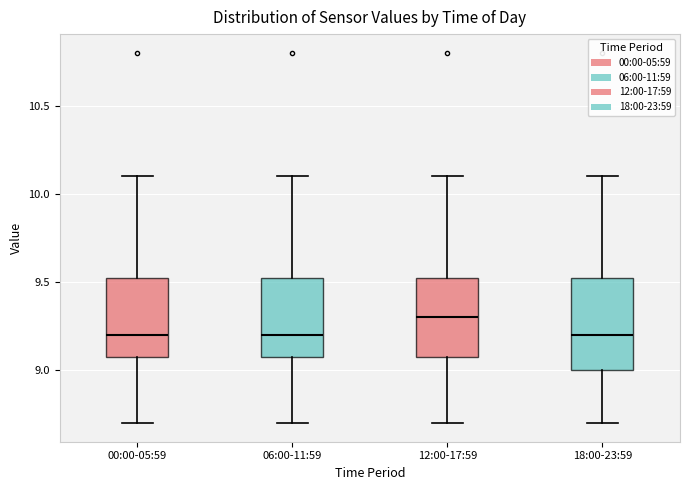

Reading left to right, transcribe this box plot: for each box, give where its median line is, the range the box spans, and where its two whiskers end, as read against the y-axis. The values are not printed on the chart, so give them approximately, as read against the axis.

00:00-05:59: median 9.20, box 9.10 to 9.55, whiskers 8.70 to 10.10
06:00-11:59: median 9.20, box 9.10 to 9.55, whiskers 8.70 to 10.10
12:00-17:59: median 9.30, box 9.10 to 9.55, whiskers 8.70 to 10.10
18:00-23:59: median 9.20, box 9.00 to 9.55, whiskers 8.70 to 10.10